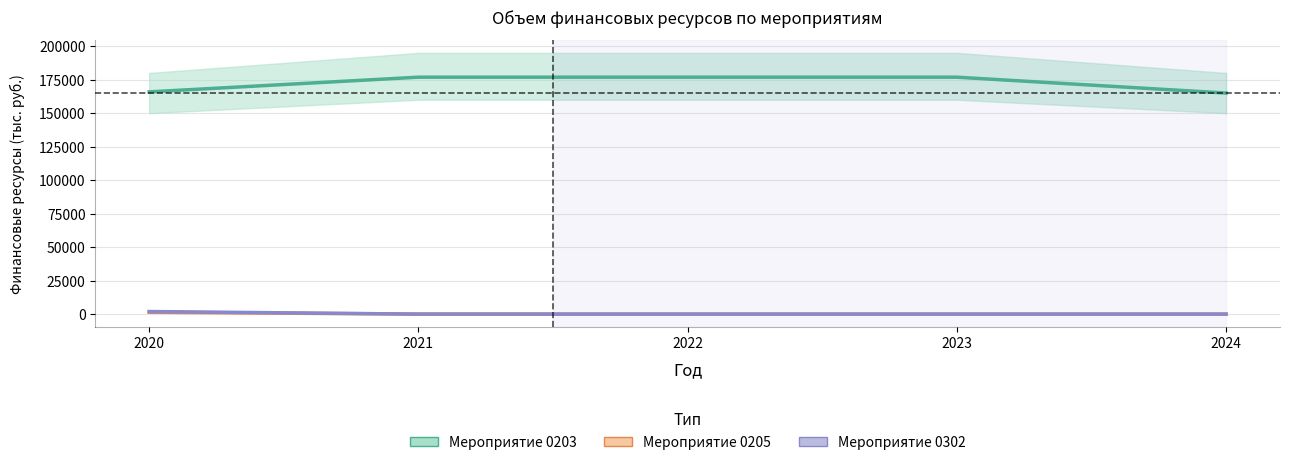

At 2023, list the series in order from smallest to largest.

Мероприятие 0205 (Итого), Мероприятие 0302 (Итого), Мероприятие 0203 (Итого)